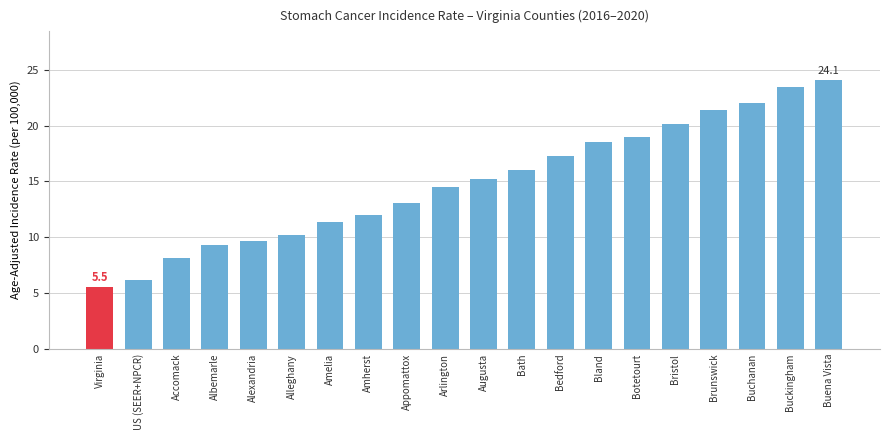

Reading left to right, what are all the values shown in this chart?

5.5	6.2	8.1	9.3	9.7	10.2	11.4	12.0	13.1	14.5	15.2	16.0	17.3	18.5	19.0	20.1	21.4	22.0	23.5	24.1